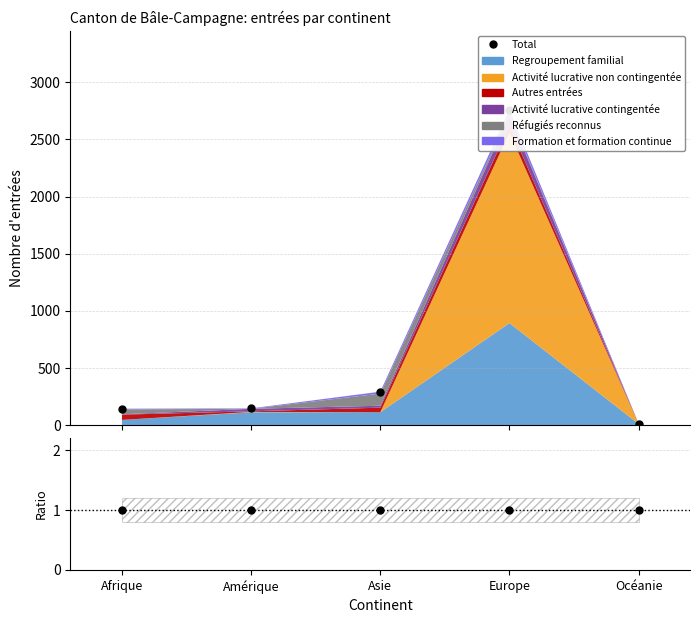

Reading right to left, what are all the values shown in this chart?

Total: Océanie=14	Europe=2760	Asie=293	Amérique=147	Afrique=144
Total/Stacked: Océanie=1	Europe=1	Asie=1	Amérique=1	Afrique=1